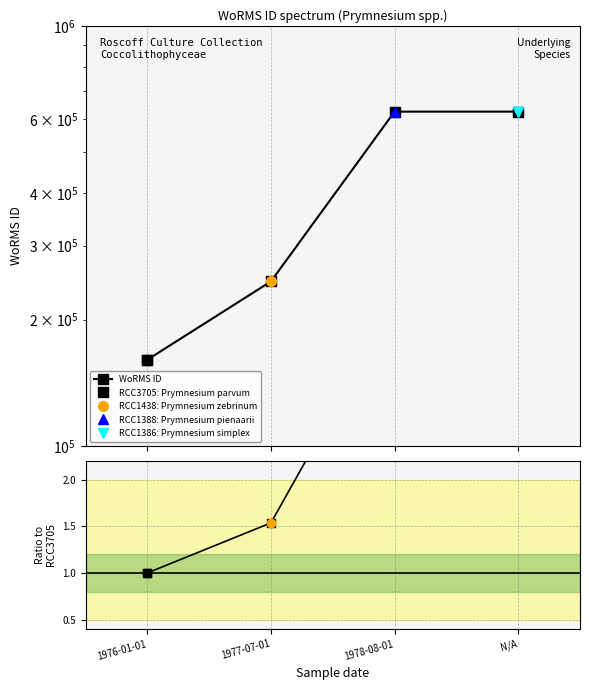

Which label corresponds to the smallest value in the chart?

1976-01-01